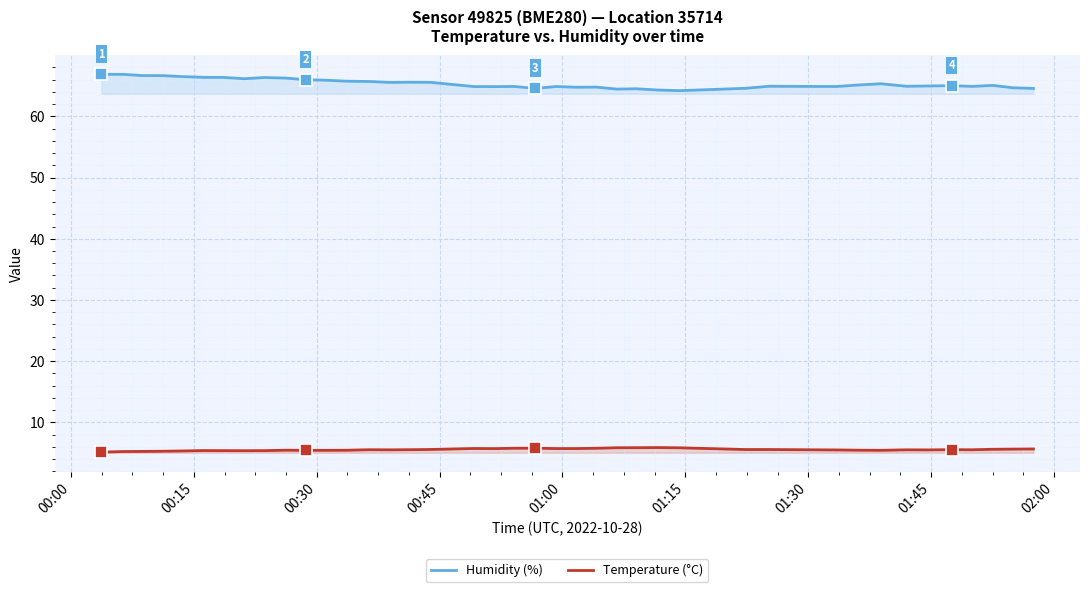

Which series has the largest total across all categories?

Humidity (%)